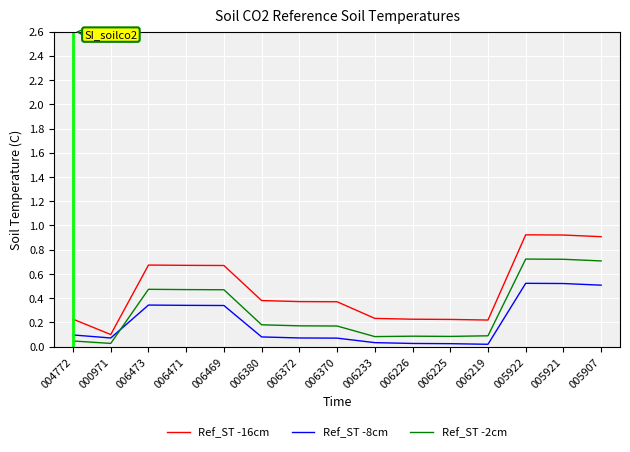

Which series has the largest total across all categories?

Ref_ST -16cm